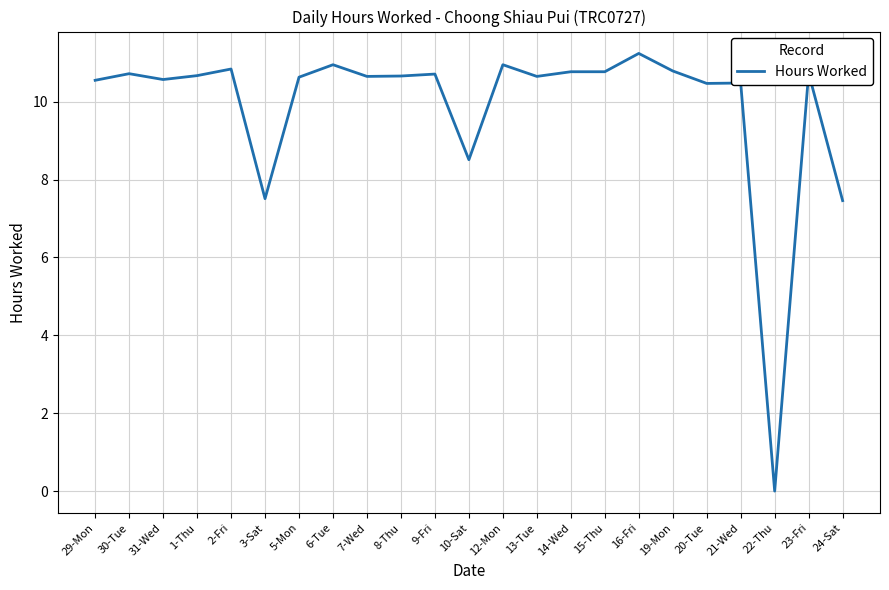

What is the difference between the maximum and minimum values?

11.2